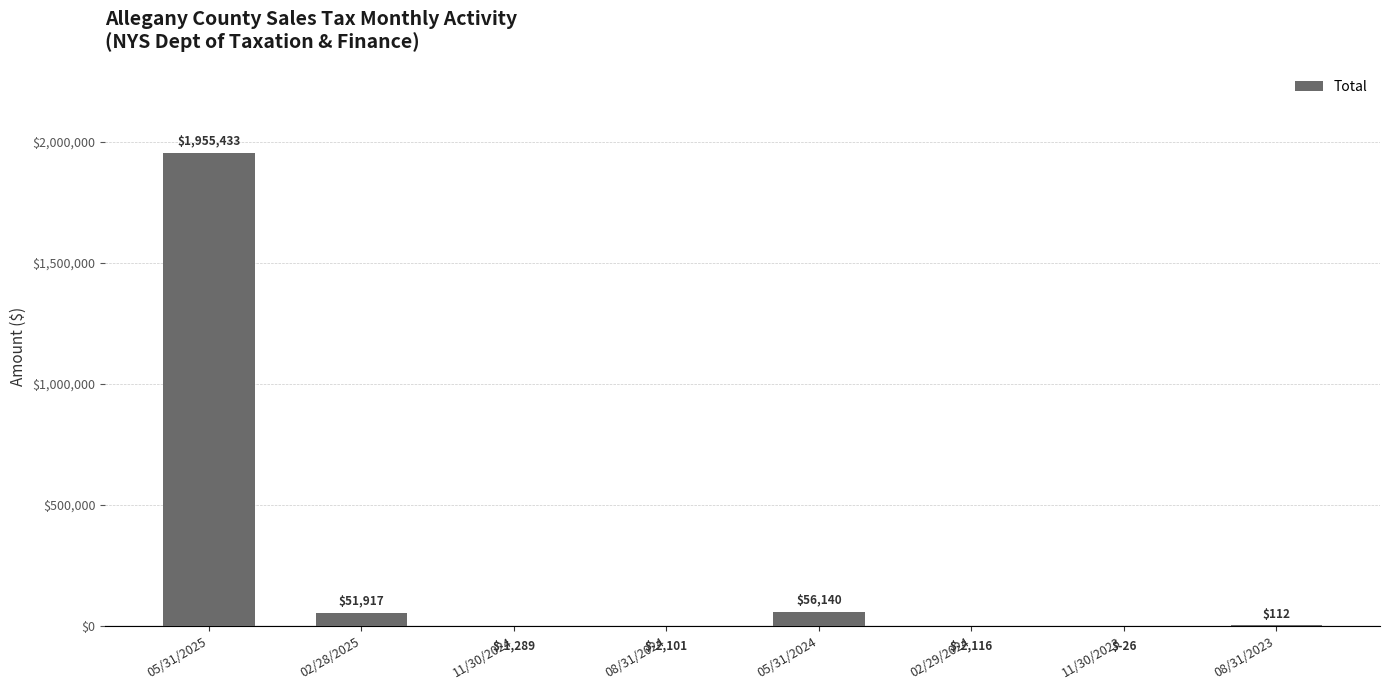

Which category has the highest value across all series?

05/31/2025